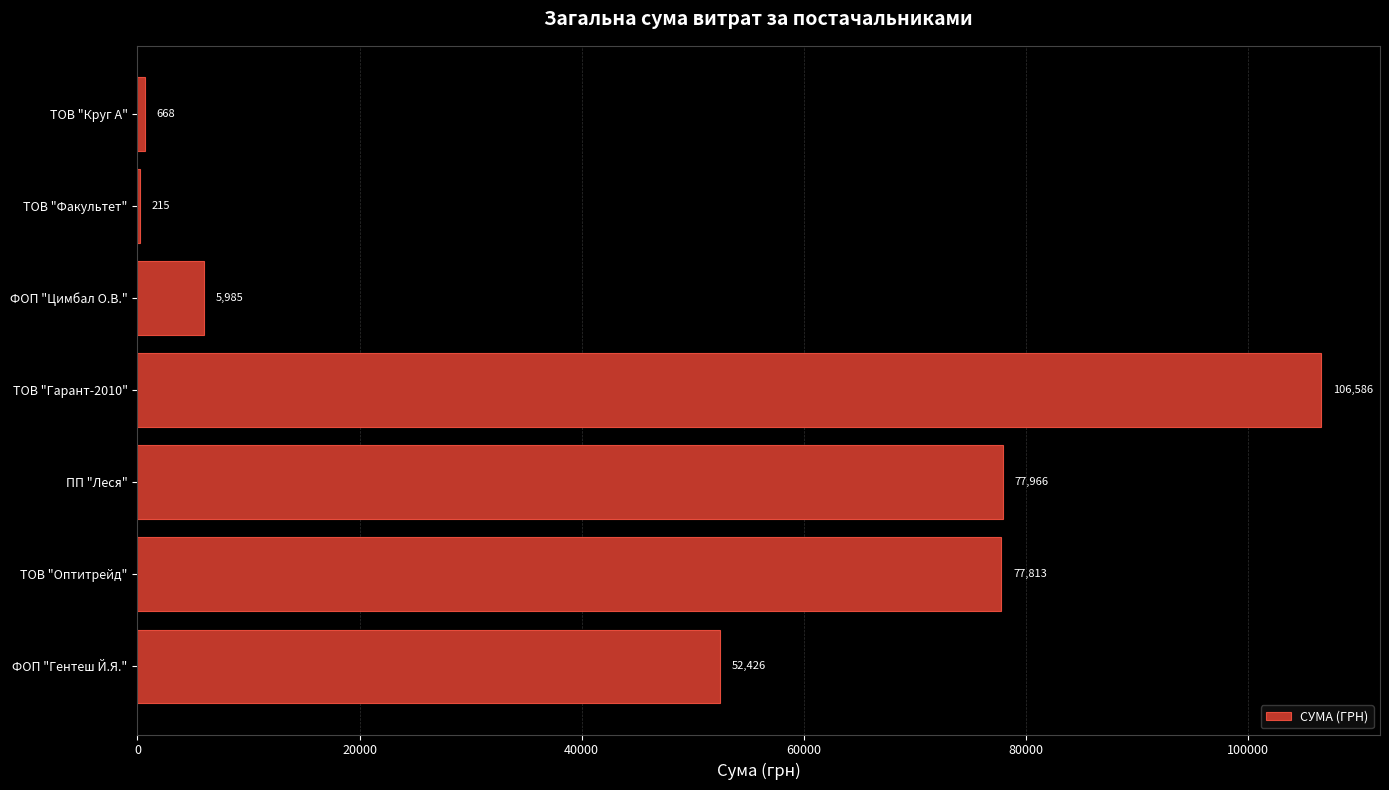

What is the greatest value displayed?

106586.3